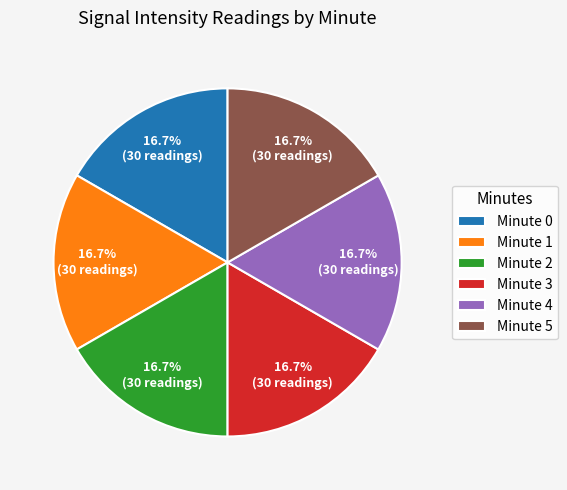

What percentage is NOT represented by Minute 4?

83.3%